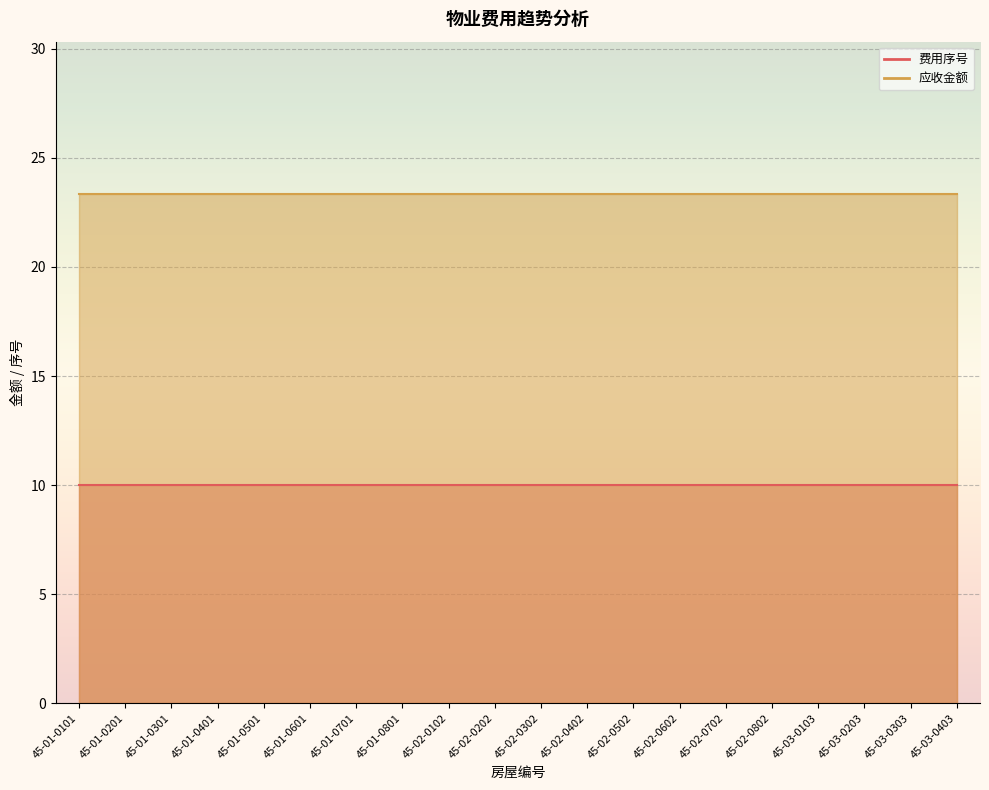

The value of 费用序号 at 45-02-0402 is 15.4. True or false?

False